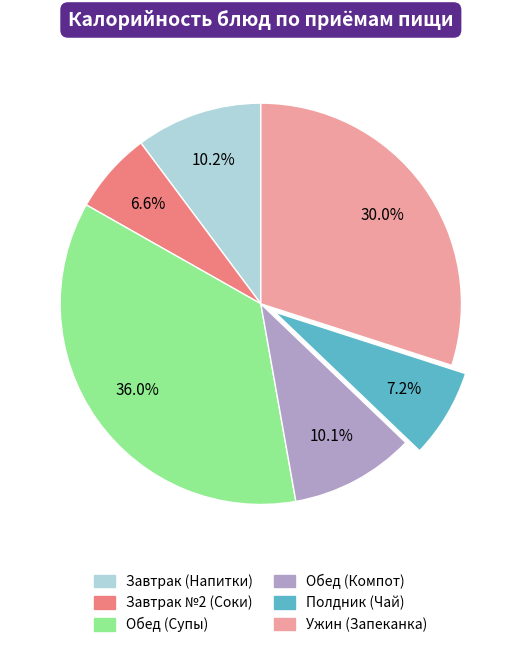

Count the number of slices in the pie.

6